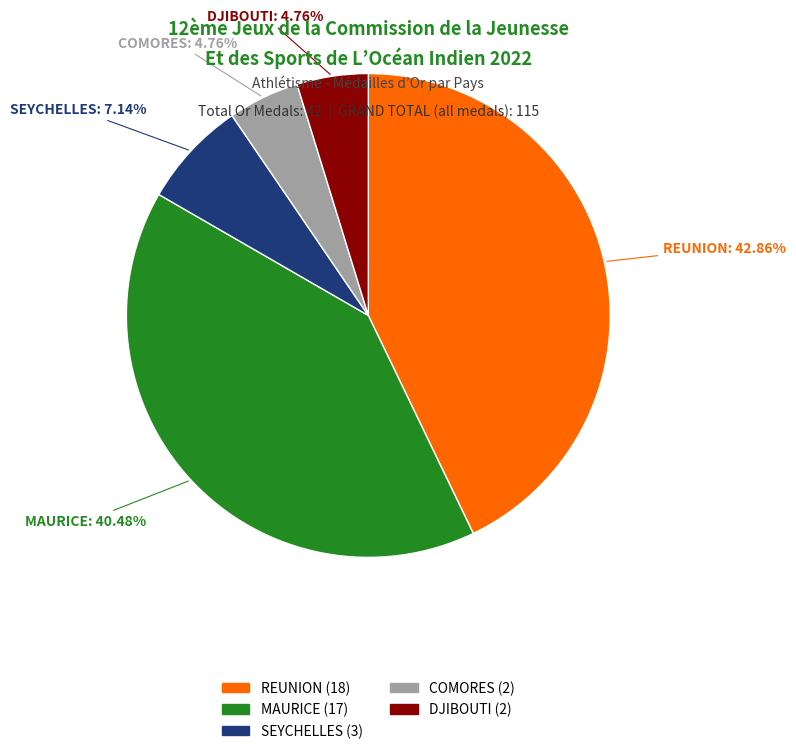

How many segments does this pie chart have?

5